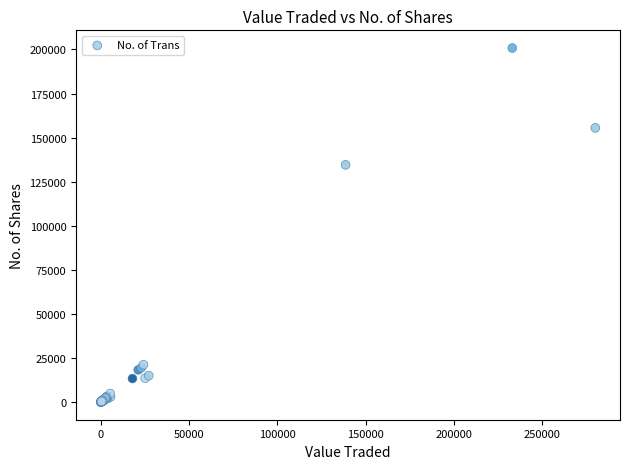

What Y value in the scatter plot is closest to 100426?

134554